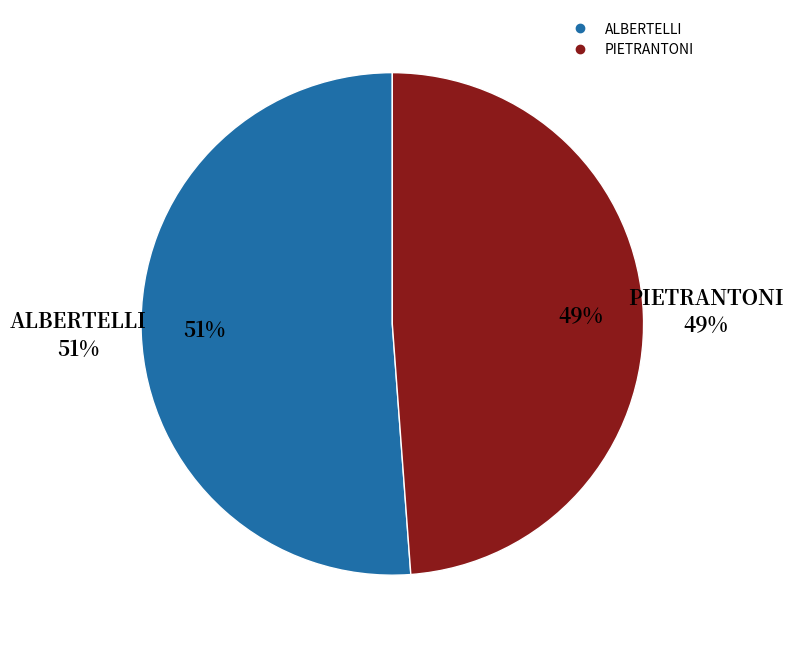

What percentage is the PIETRANTONI slice, to the nearest percent?

49%